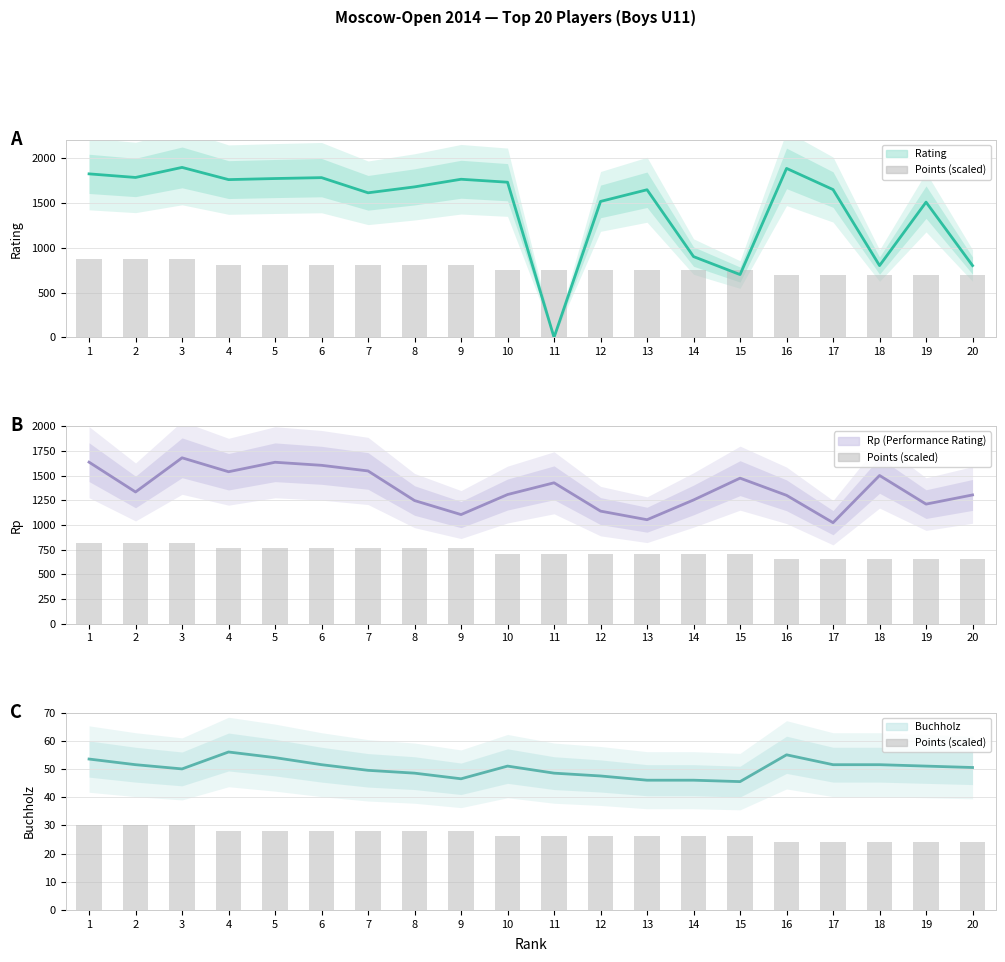

Which has a higher value, 5 or 1?

1